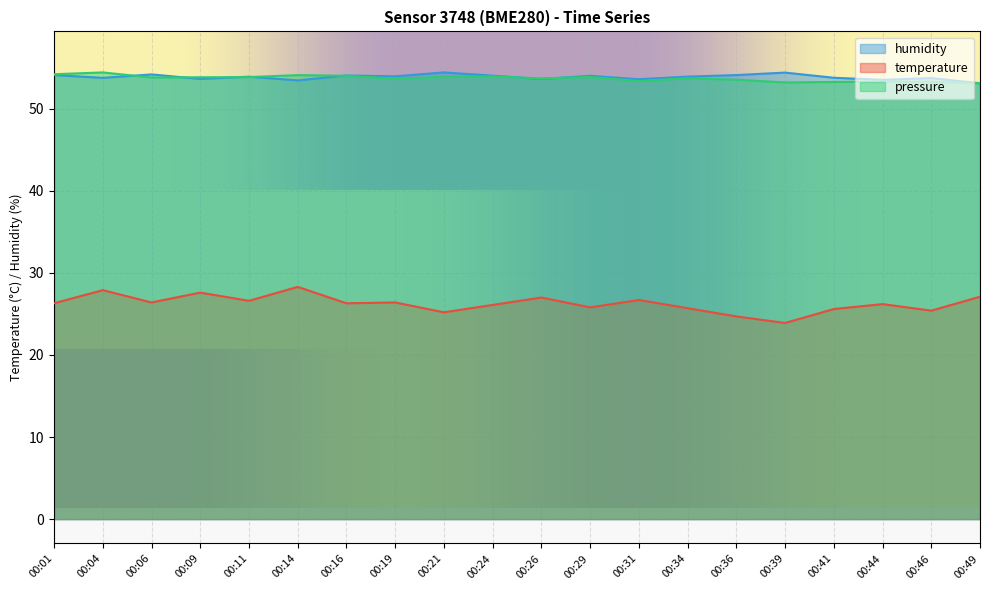

What are all the series names shown in the legend?

humidity, temperature, pressure